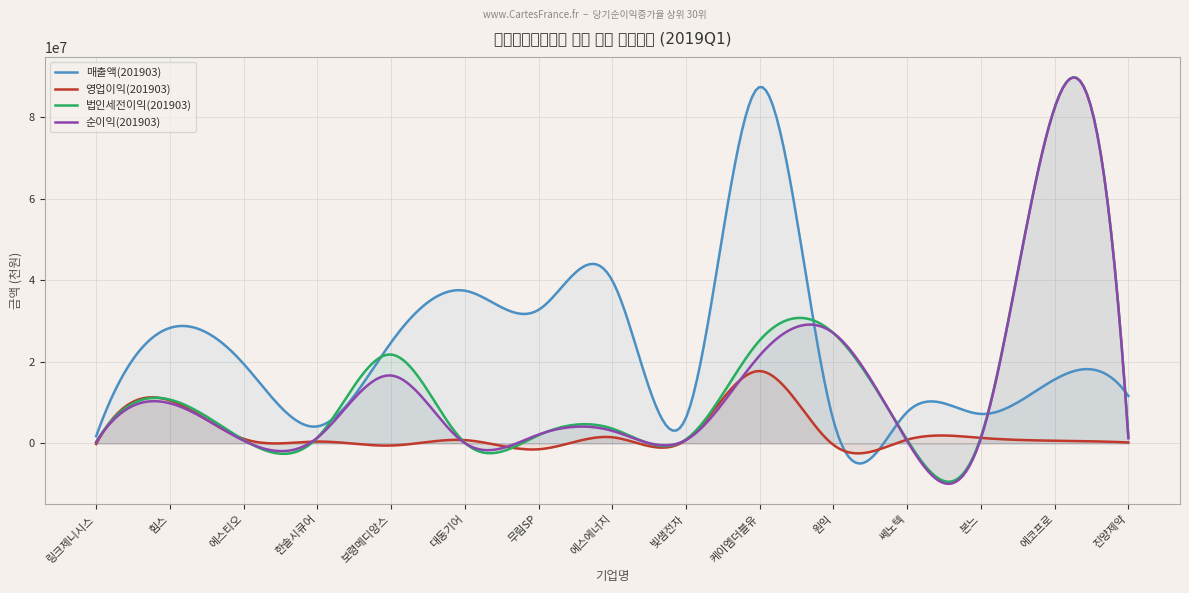

Which has a higher value, 보령메디앙스 or 힘스?

힘스